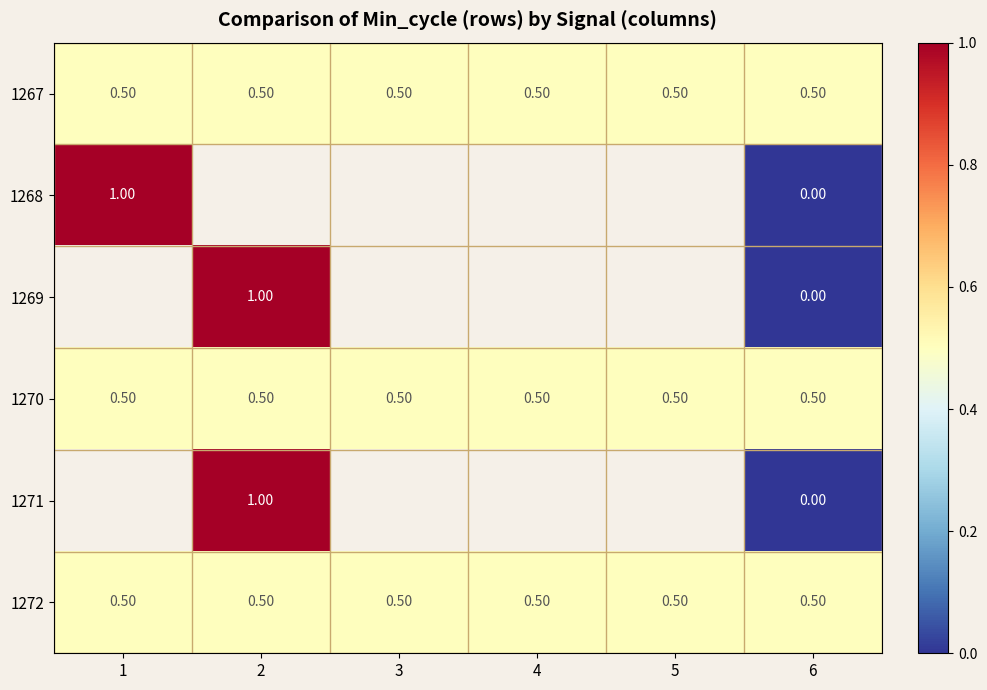

At which category is the sum across all series the highest?

6